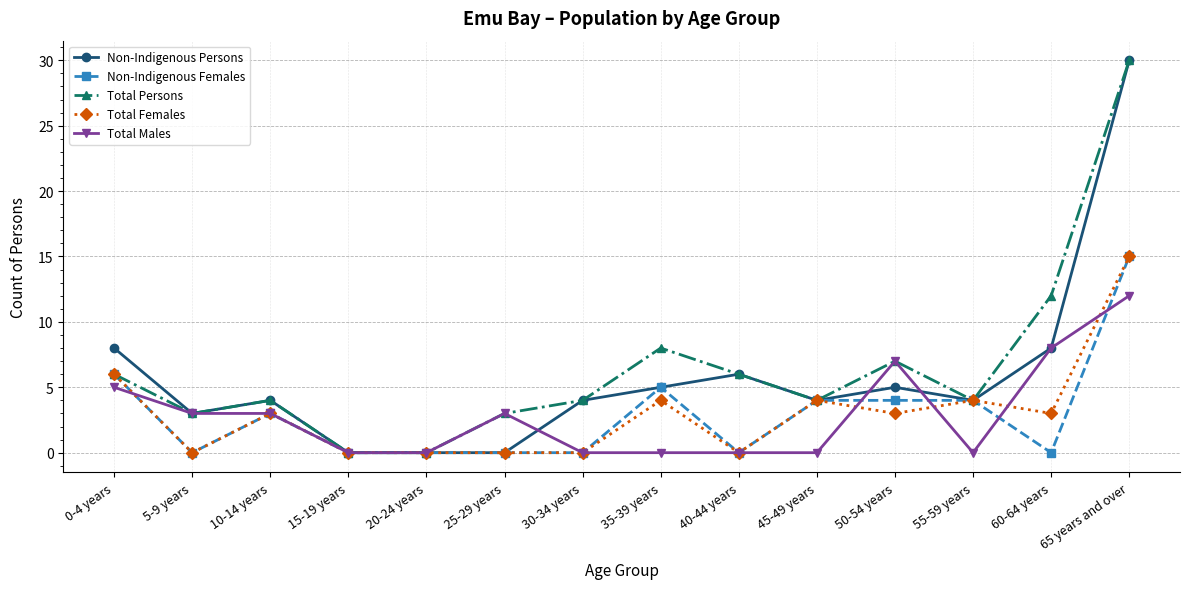

What is the highest value of the Non-Indigenous Females series?

15